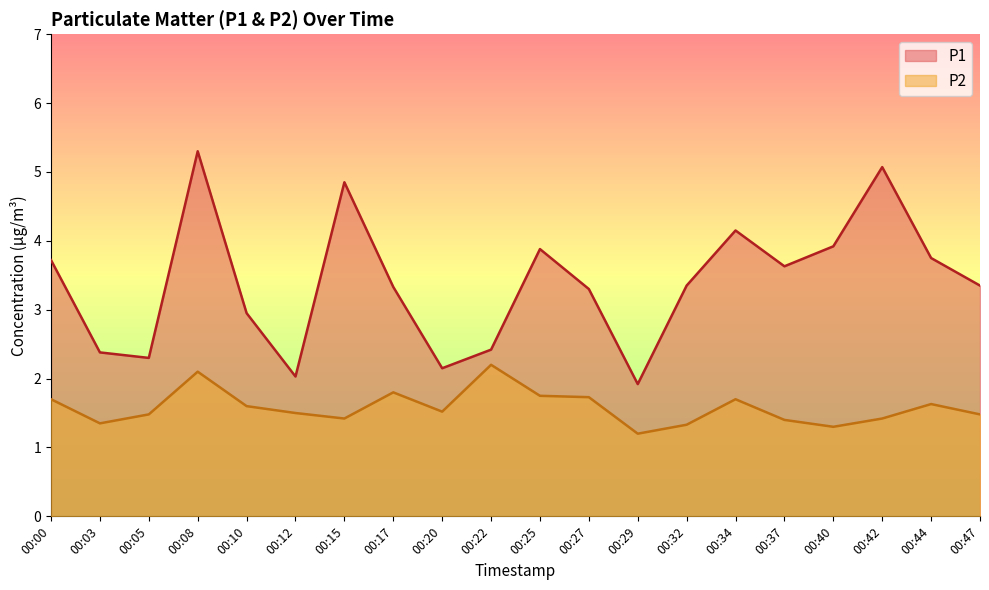

Between 00:15 and 00:42, which is larger?

00:42